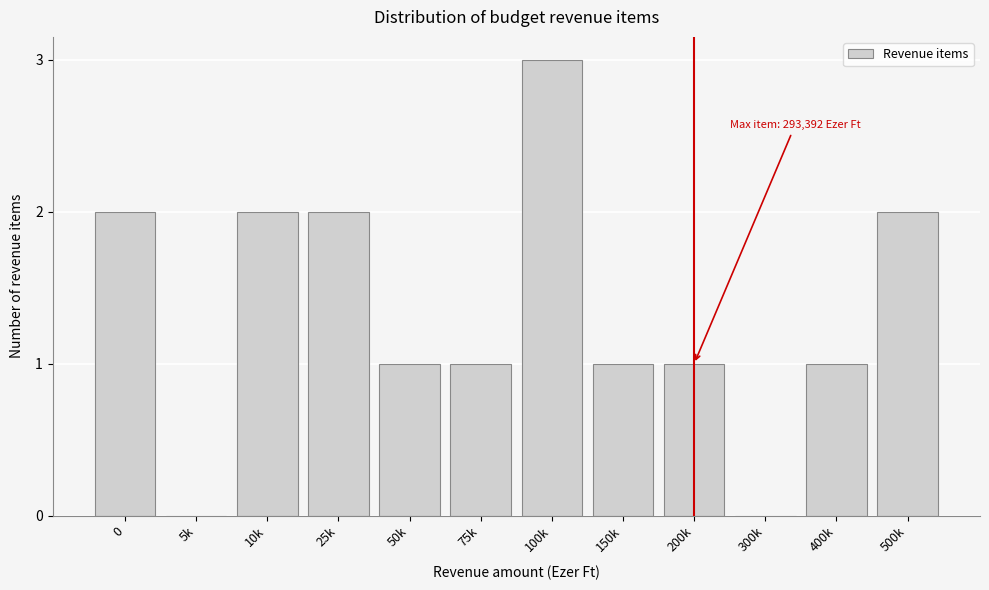

Reading left to right, extract all data points from this chart.

0=2	5k=0	10k=2	25k=2	50k=1	75k=1	100k=3	150k=1	200k=1	300k=0	400k=1	500k=2